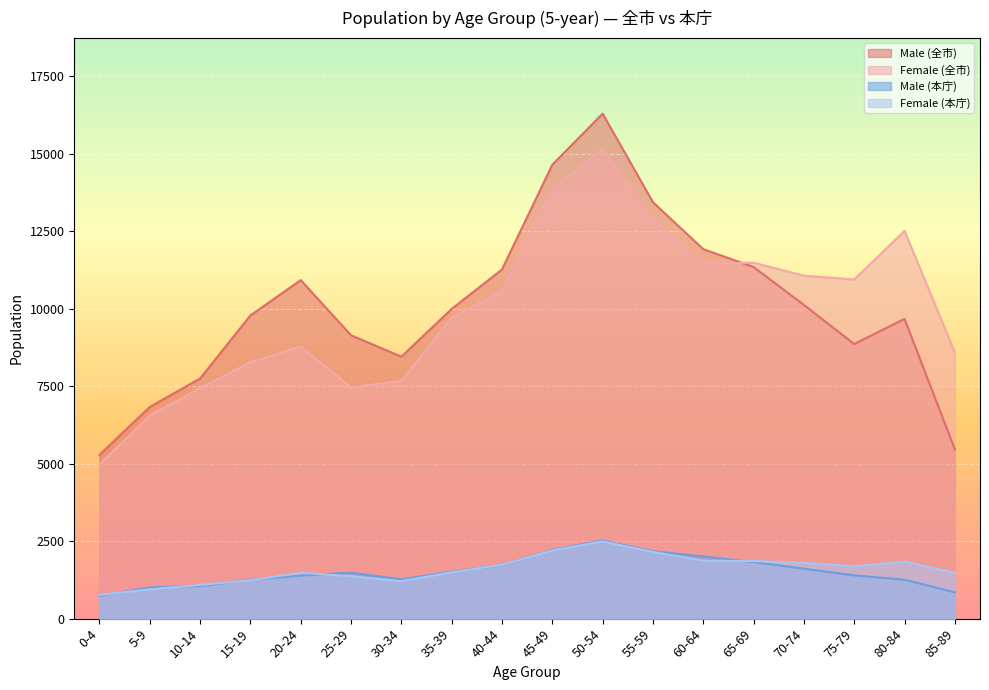

In Female (本庁), how many points are lower than both neighbors (excluding endpoints)?

2